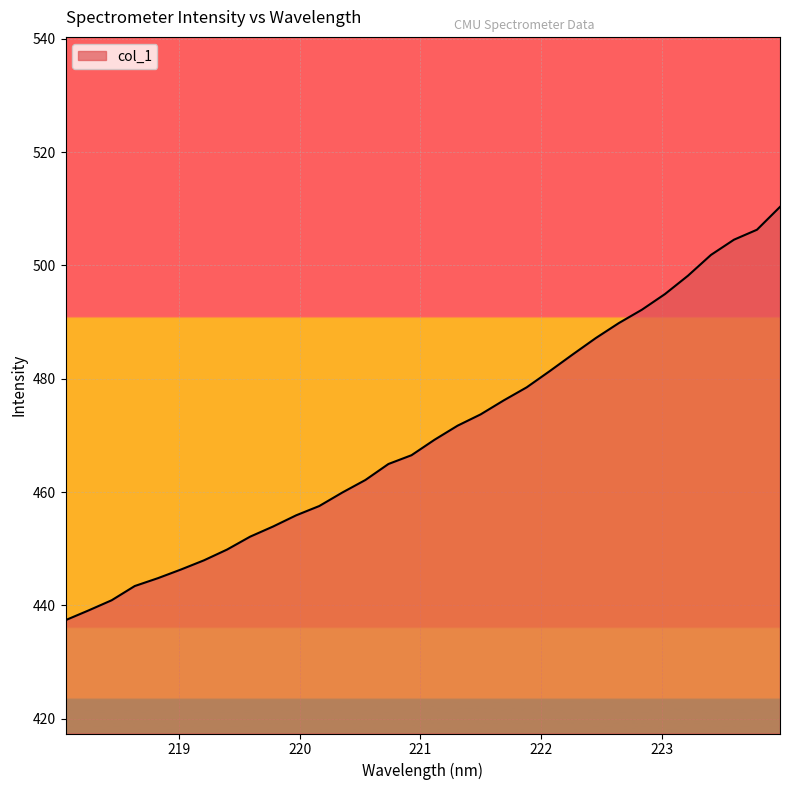

What is the minimum value shown in the chart?

437.4